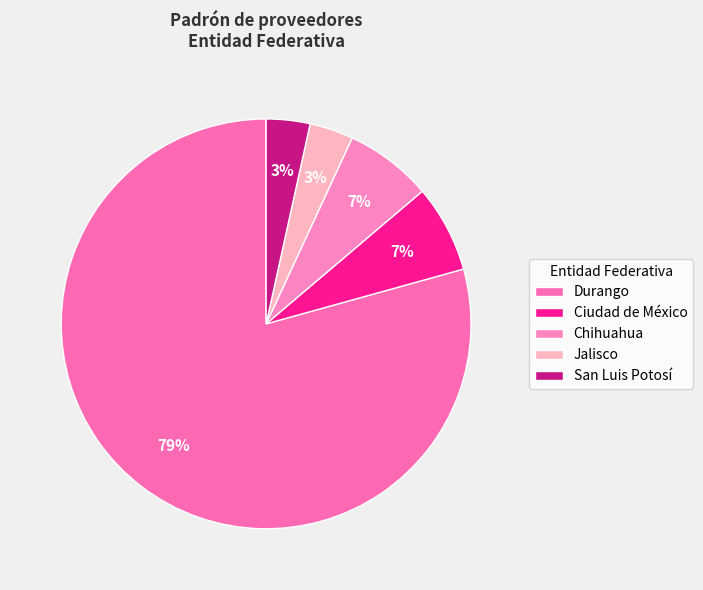

Do Chihuahua and Ciudad de México together represent more than half of the pie?

No